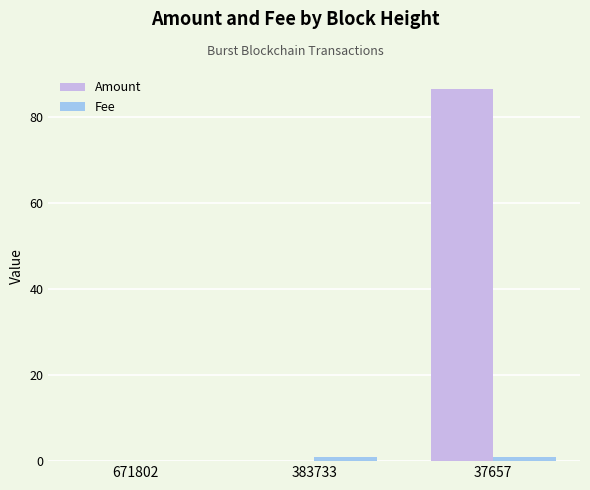

Is it true that Amount equals -55.8 at 383733?

False